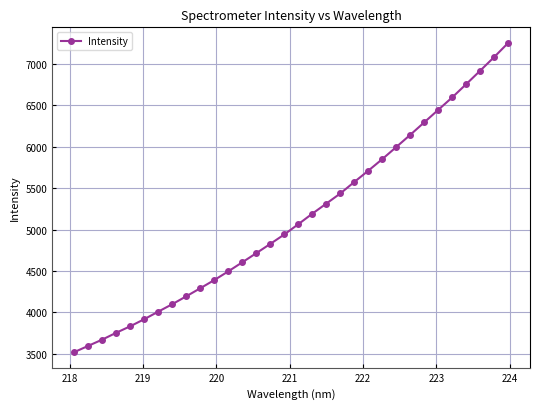

What is the value of the 17th point from the left?

5064.7